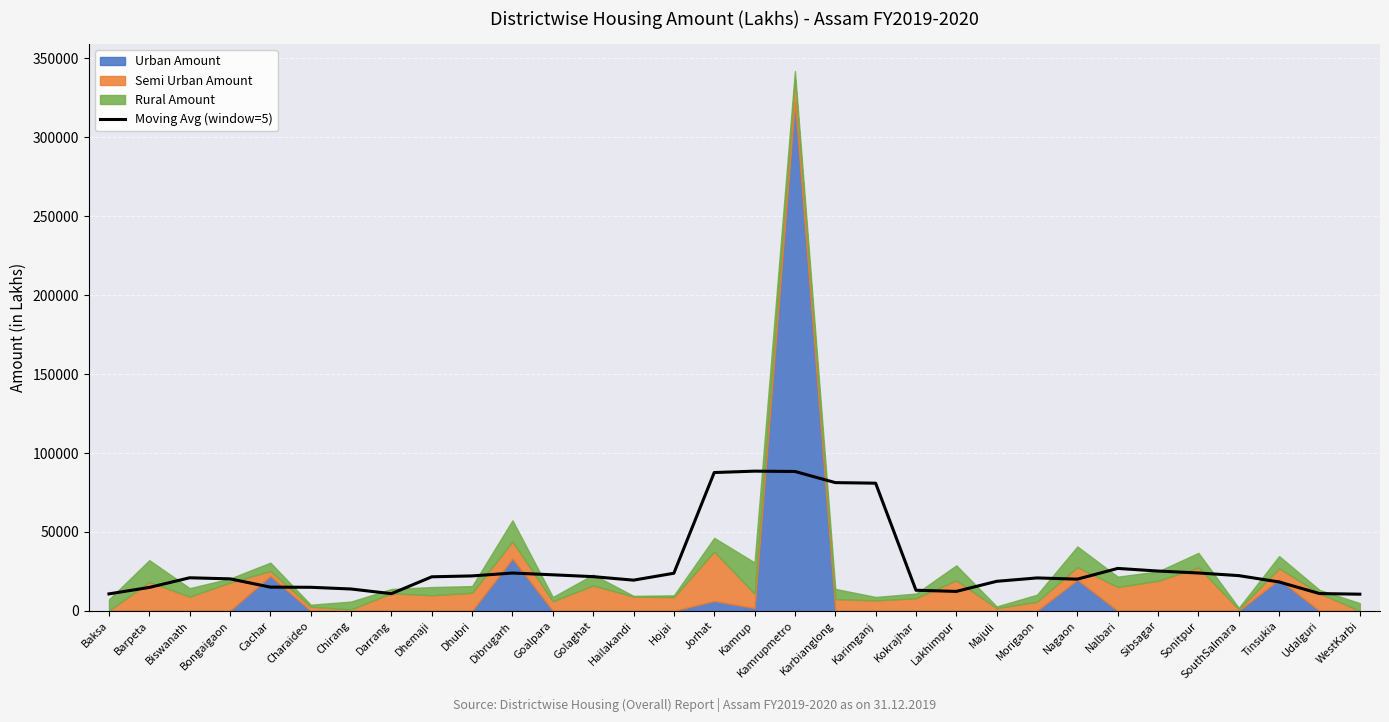

What is the label of the 21st point from the right?

Goalpara